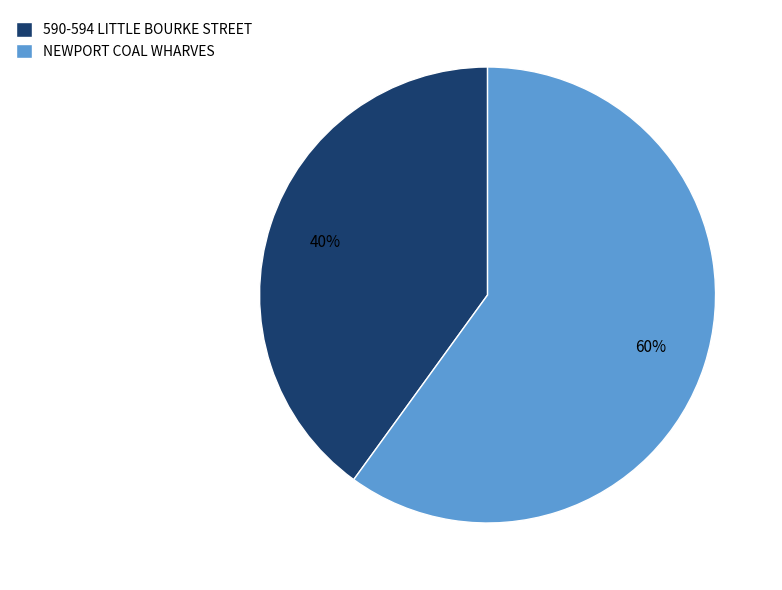

What is the majority slice?

NEWPORT COAL WHARVES